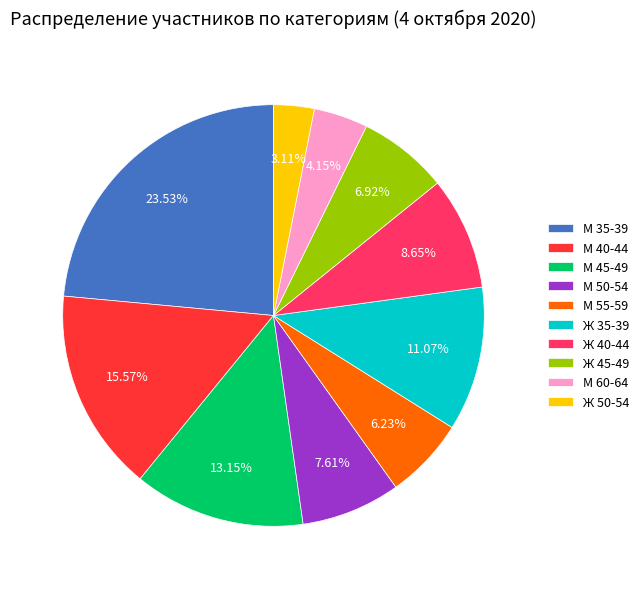

How many slices are in this pie chart?

10